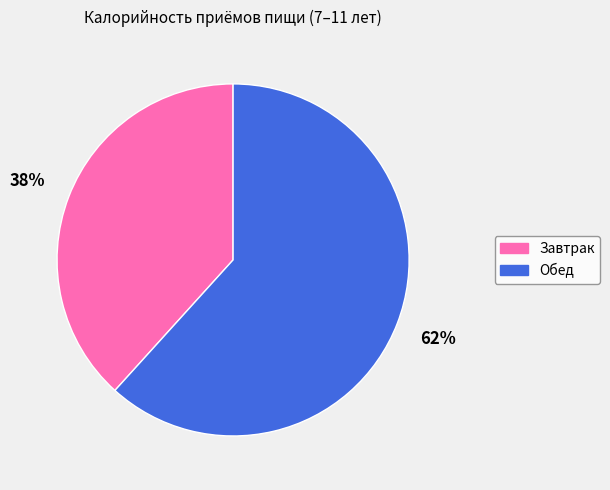

Do Завтрак and Обед together represent more than half of the pie?

Yes